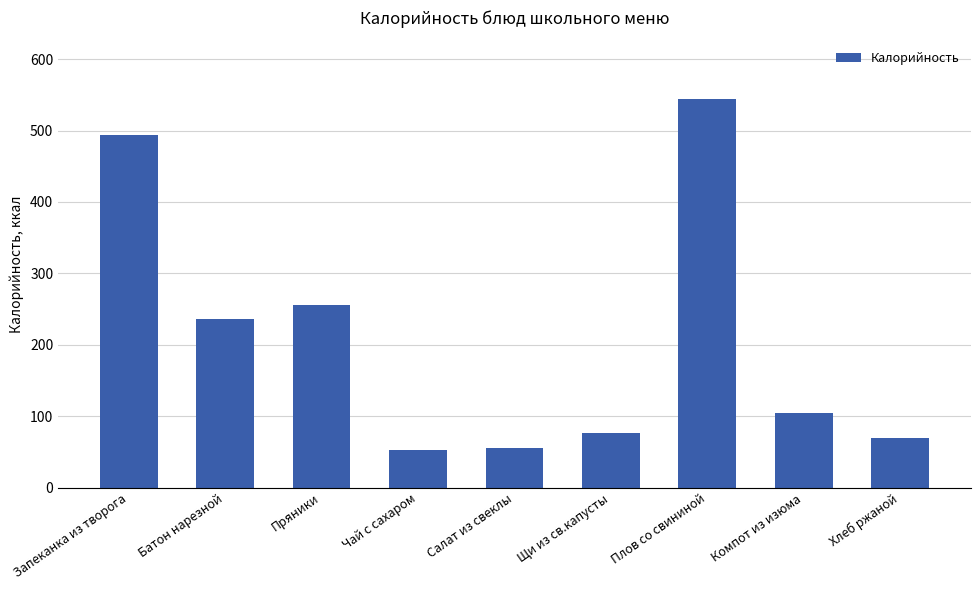

Where is the data nearest to the value 298?

Пряники